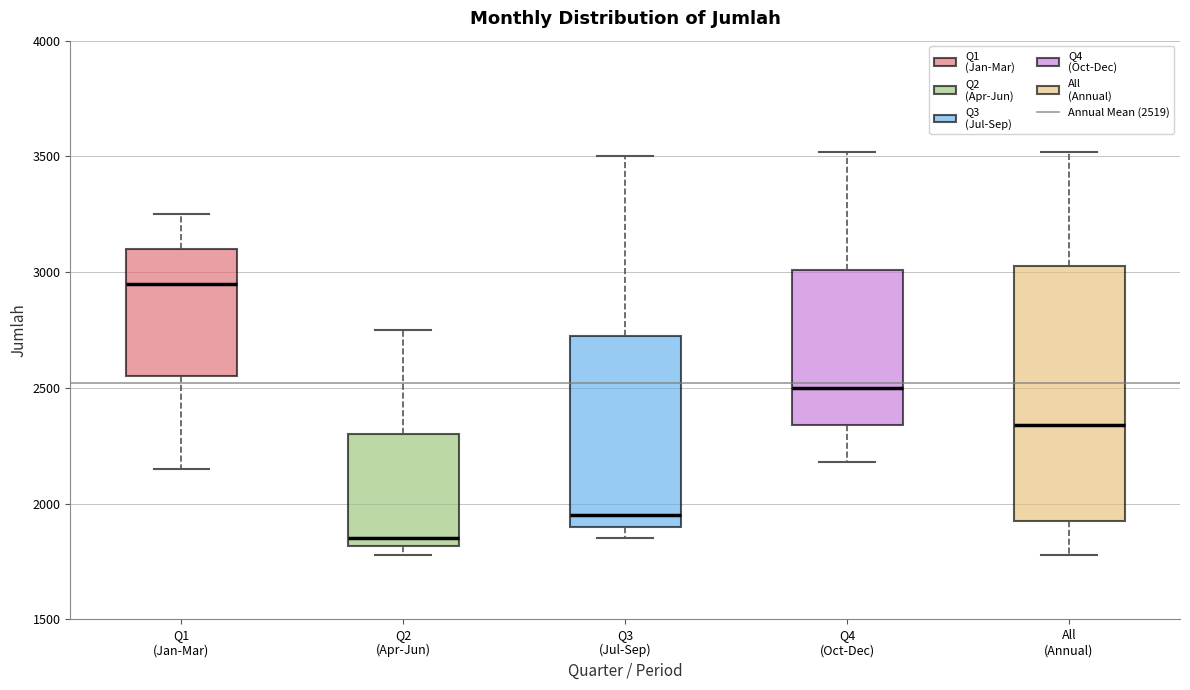

Which box has the lowest median line?

Q2 (Apr-Jun)